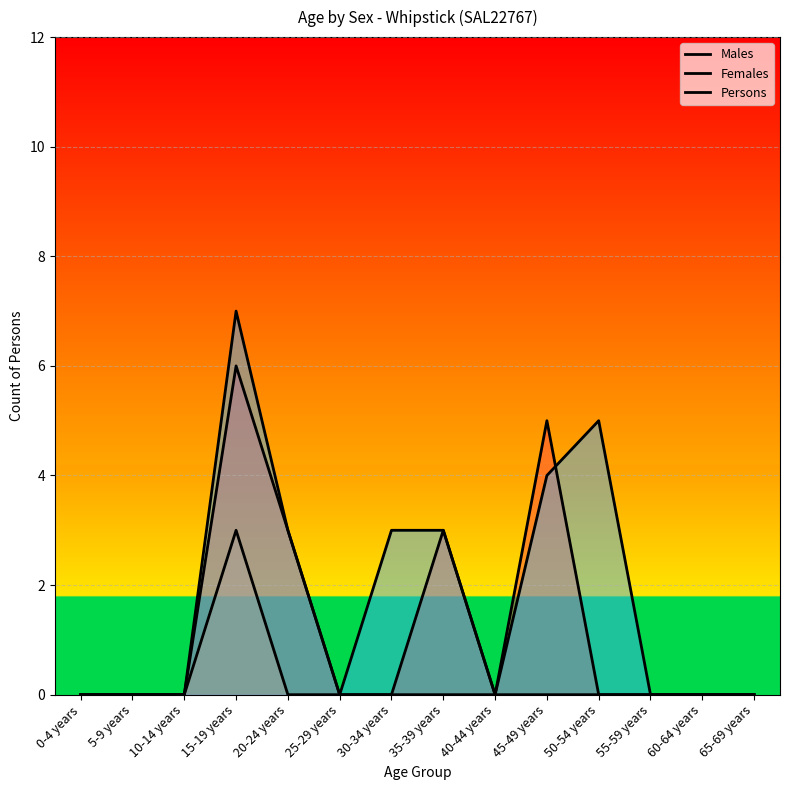

At which label is Females closest to 1?

0-4 years